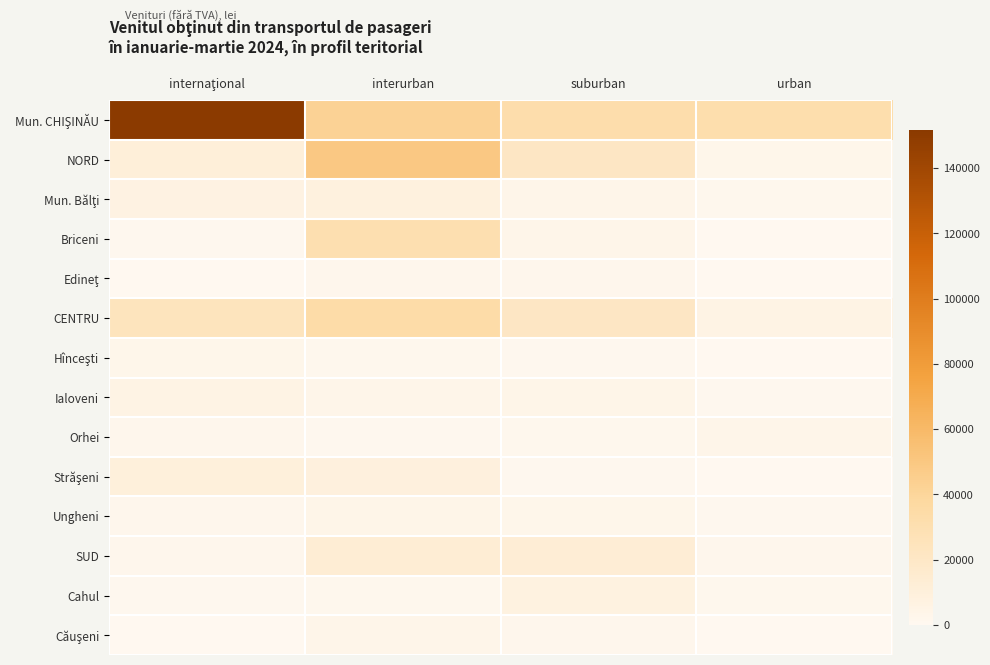

Which category has the highest value across all series?

internaţional